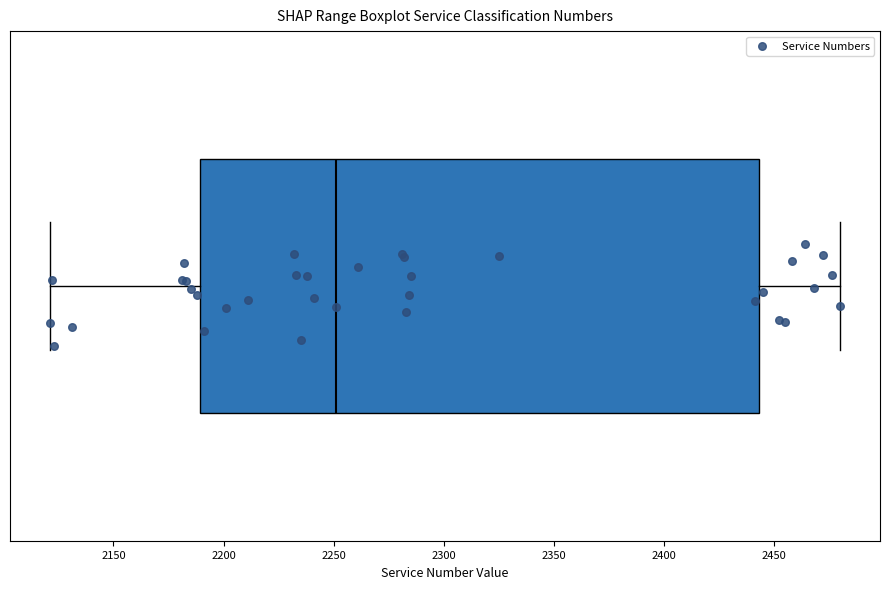

Where does the right whisker of the box end on the x-axis? The values are not printed on the chart, so give them approximately, as read against the axis.

2480